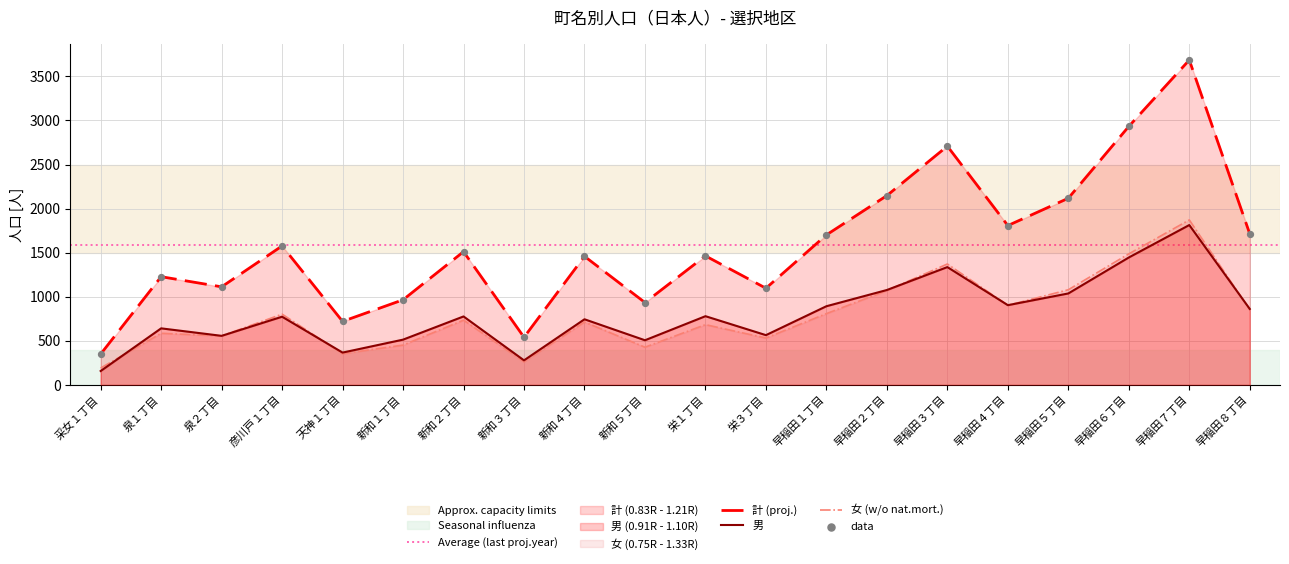

True or false: 計 (proj.) and 女 (w/o nat.mort.) intersect in this chart.

False